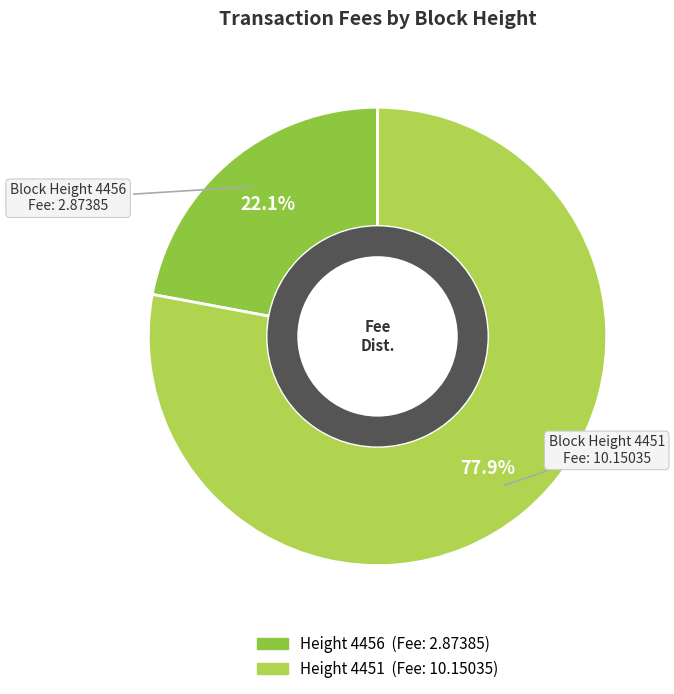

Does any single category account for the majority?

Yes